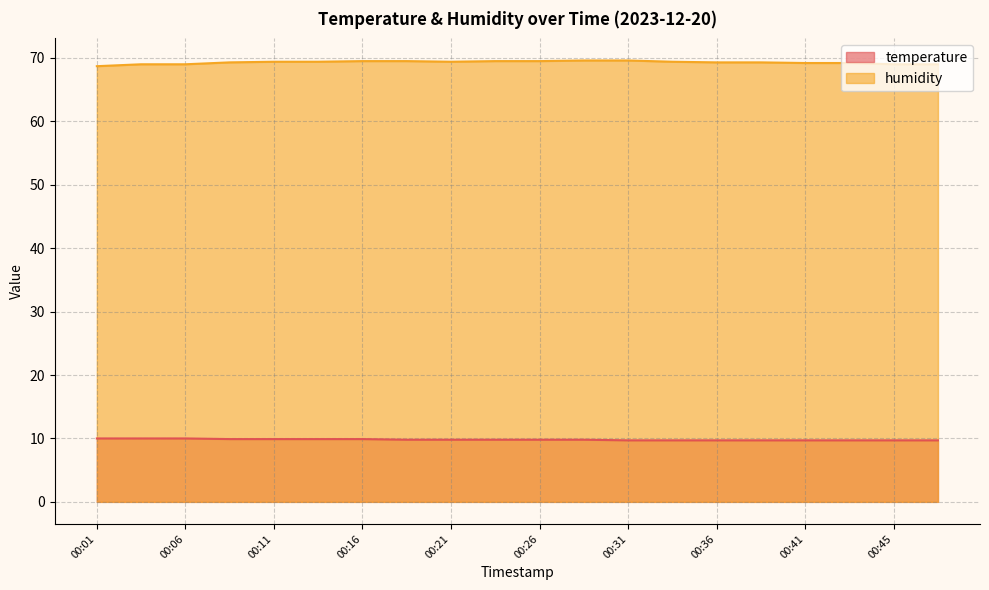

True or false: temperature has more than 1 points higher than both neighbors.

False